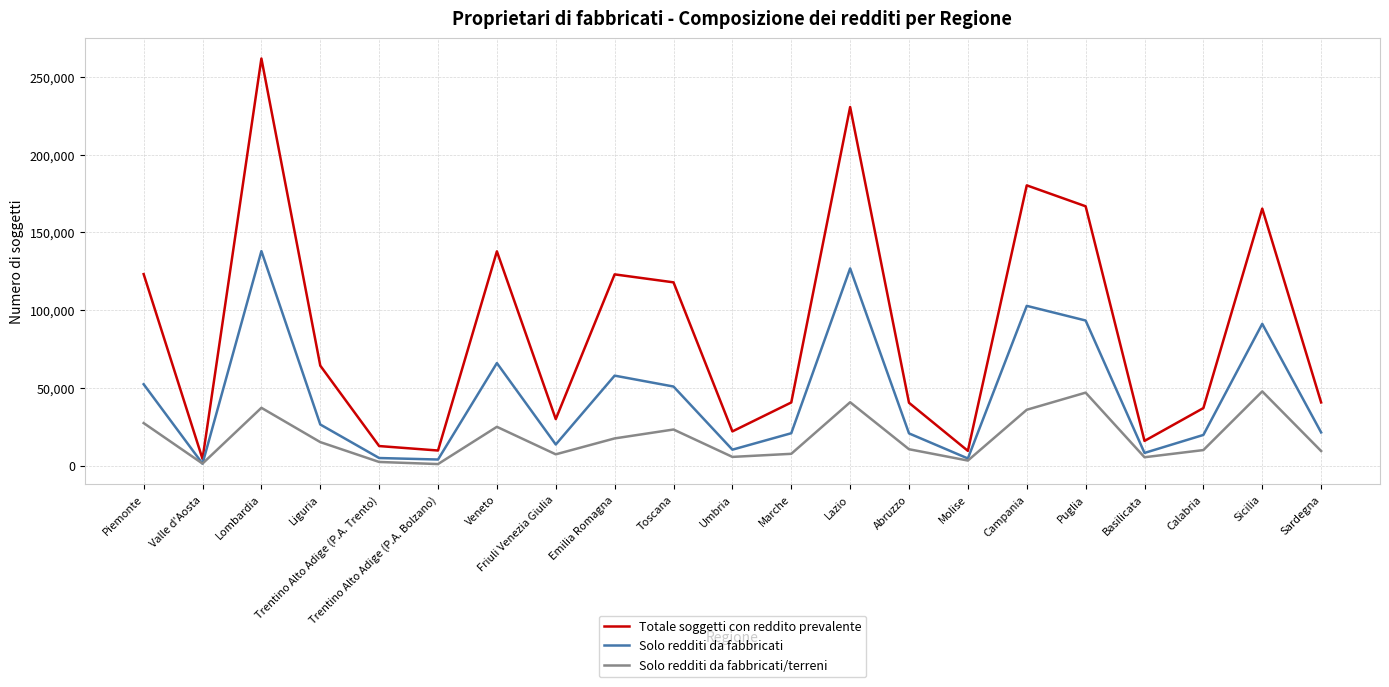

What is the difference between the Totale soggetti con reddito prevalente values at Molise and Sicilia?

155851